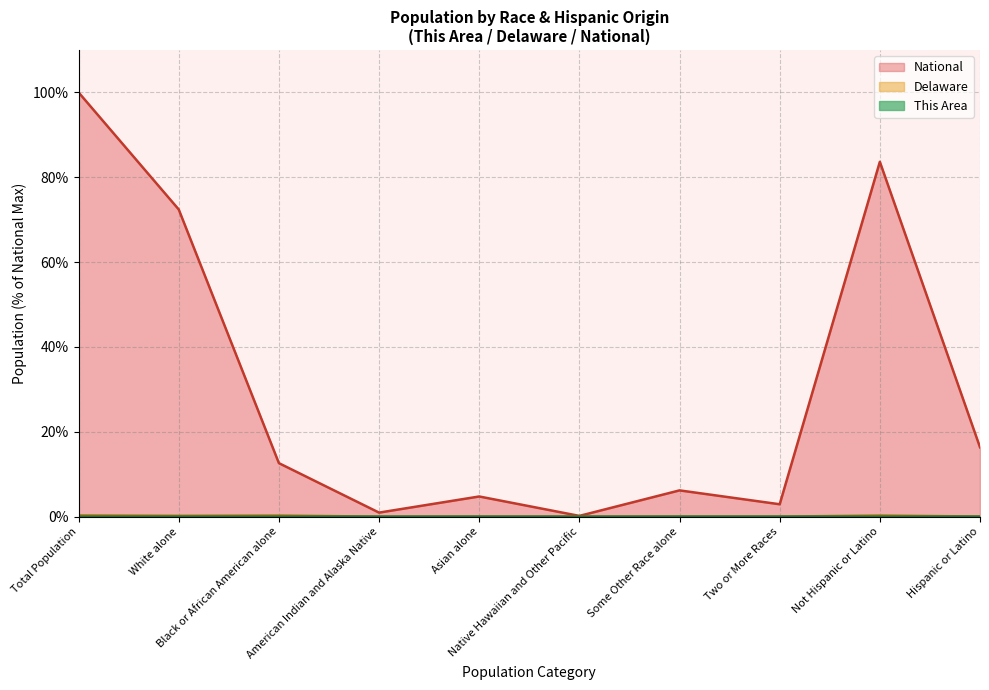

At how many categories does at least one series exceed 78?

2